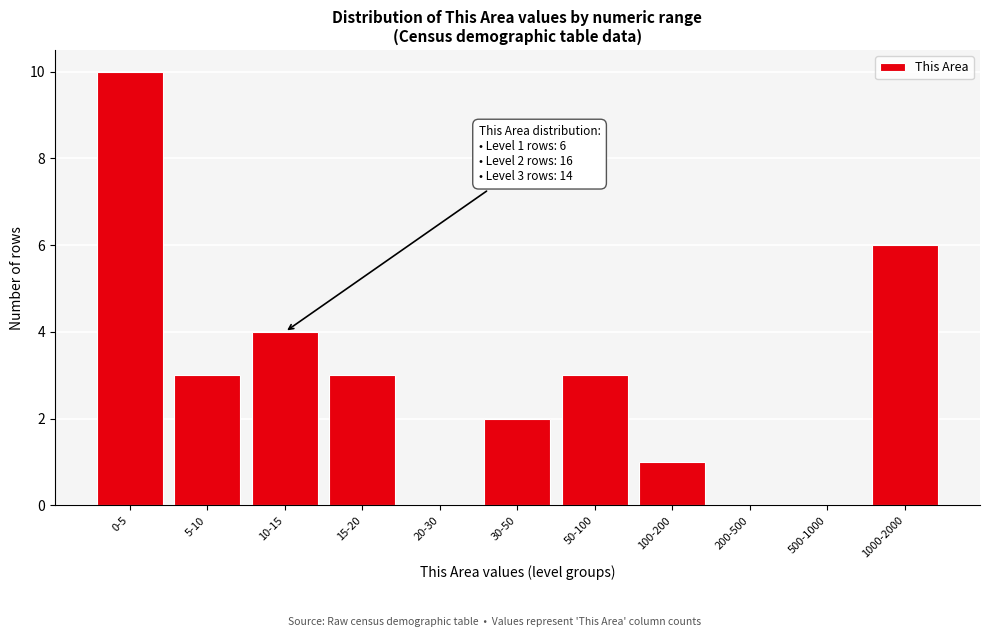

Reading right to left, list all the values displayed in this chart.

1000-2000=6	500-1000=0	200-500=0	100-200=1	50-100=3	30-50=2	20-30=0	15-20=3	10-15=4	5-10=3	0-5=10